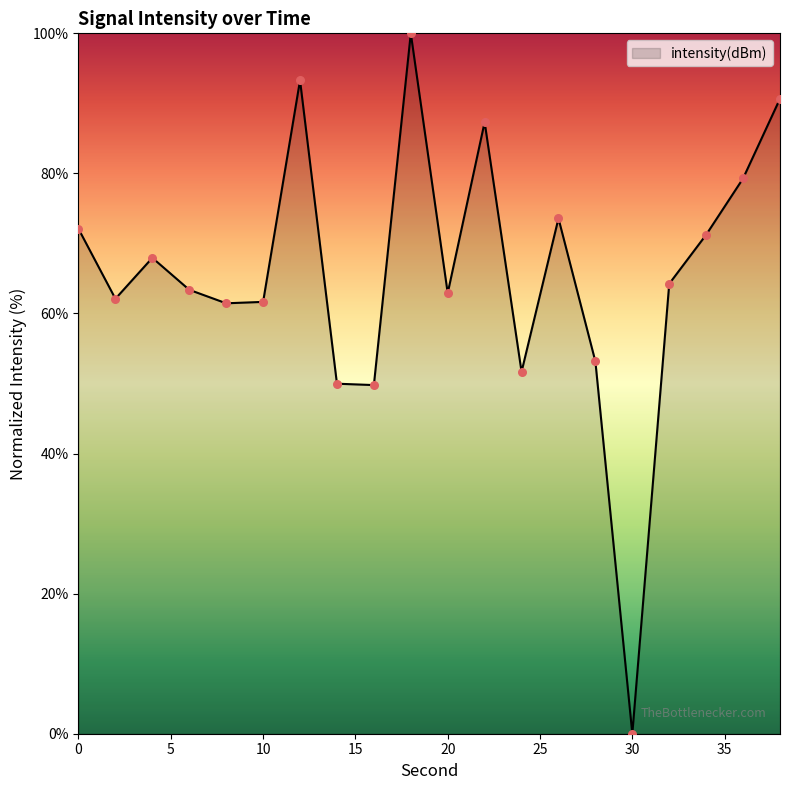

What is the difference between the maximum and minimum values?

100.0